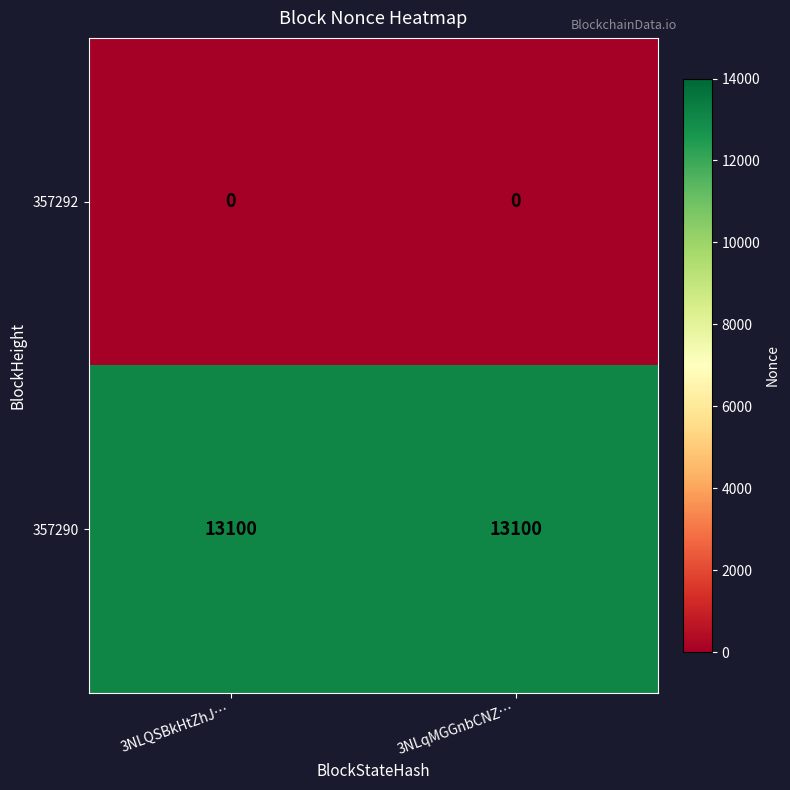

What is the spread (max minus min) of values at 3NLqMGGnbCNZ…?

13100